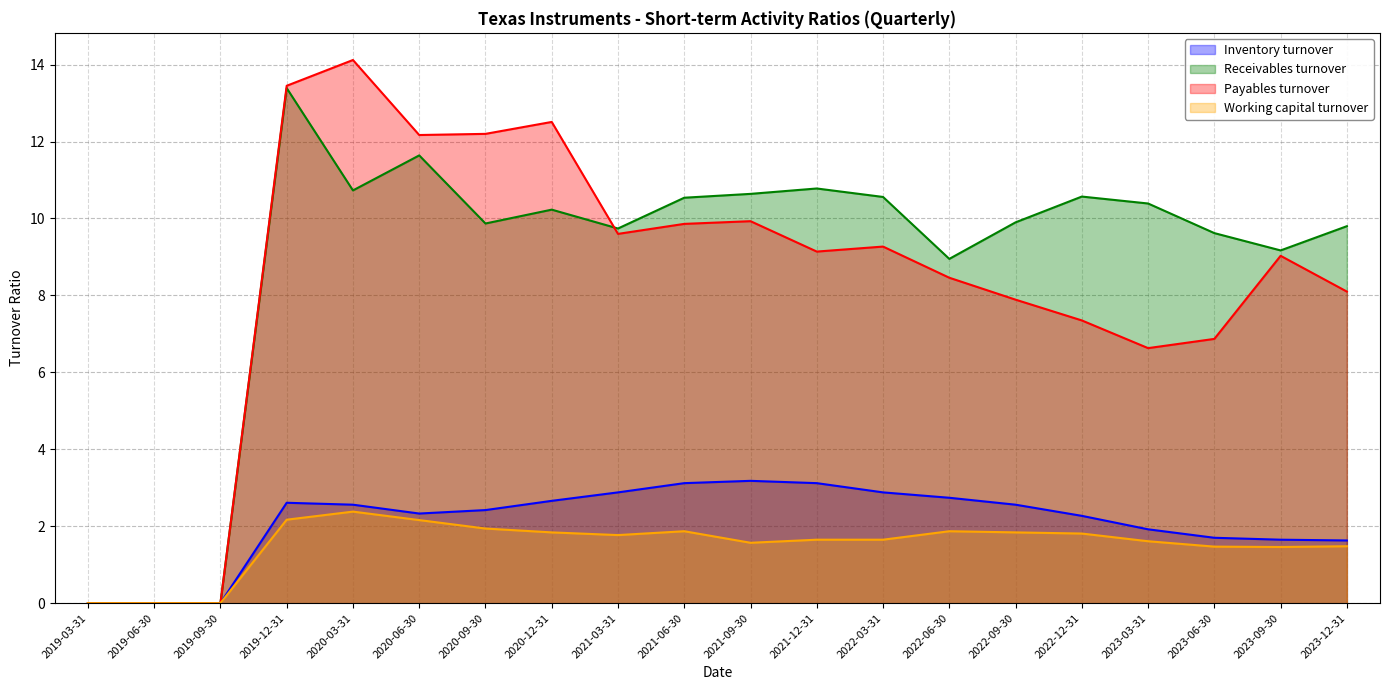

Which series has the largest total across all categories?

Receivables turnover